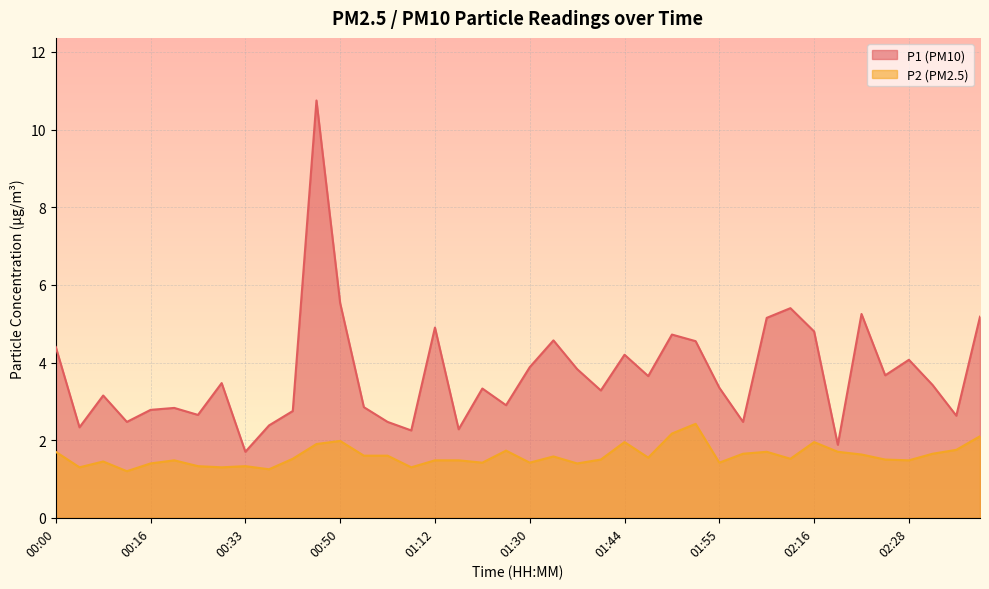

What is the value of the P2 point at the 26th from the left?

1.6